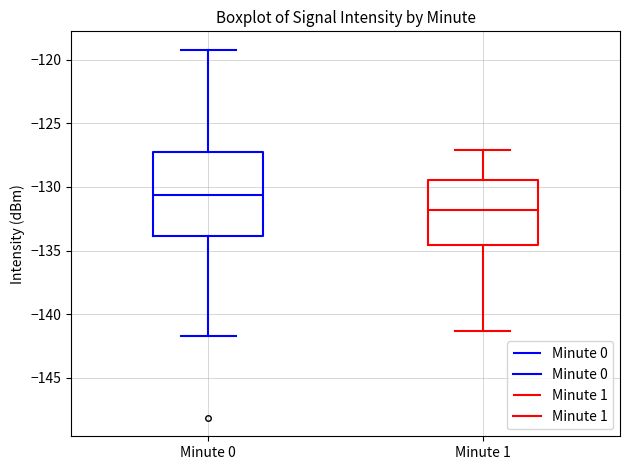

Which box's median line is the lowest?

Minute 1